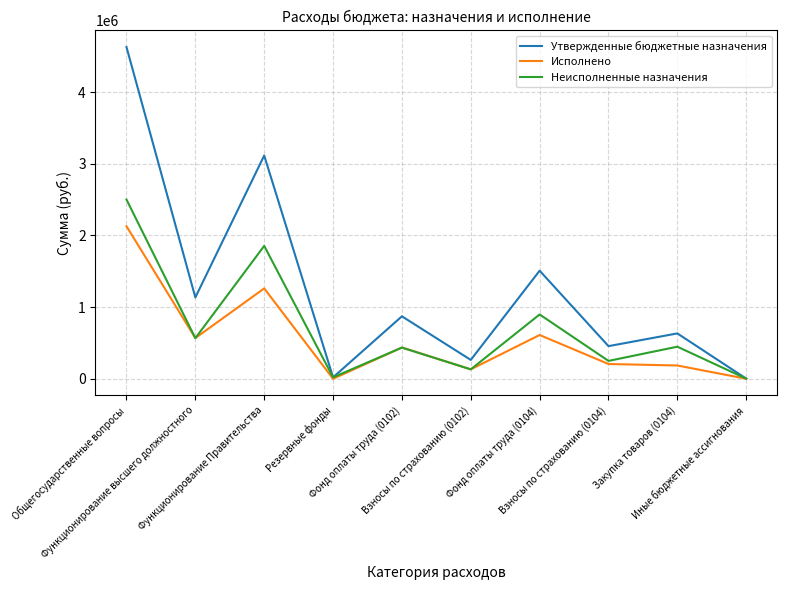

What position from the right is Взносы по страхованию (0102)?

5